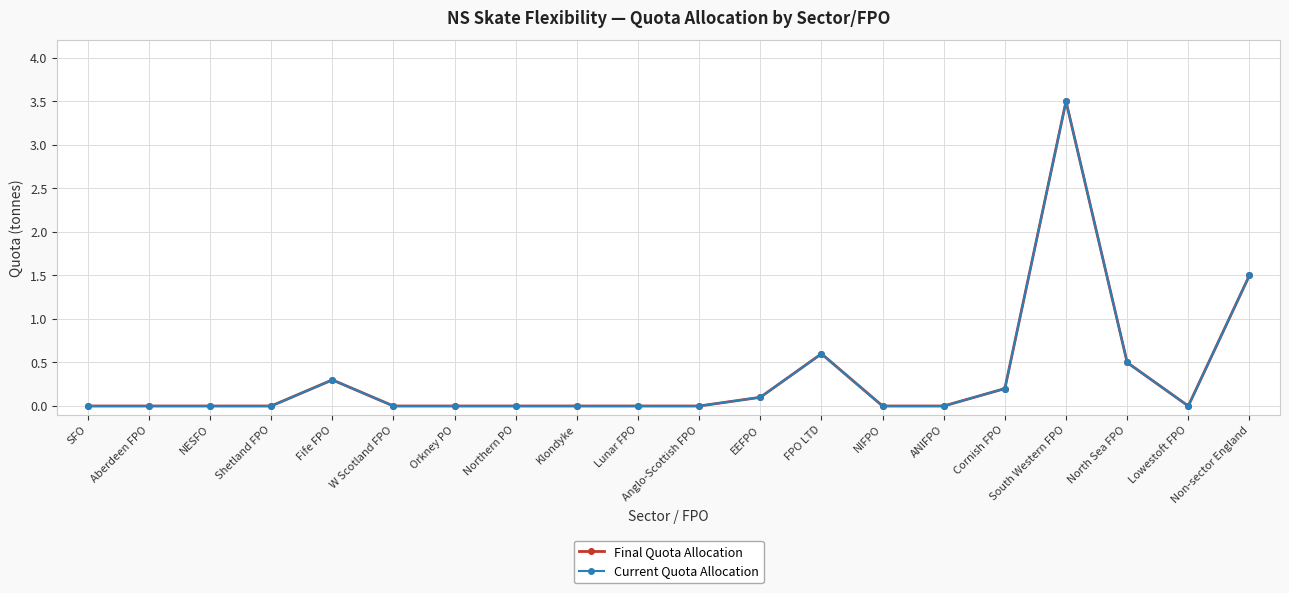

Which series has the largest total across all categories?

Final Quota Allocation